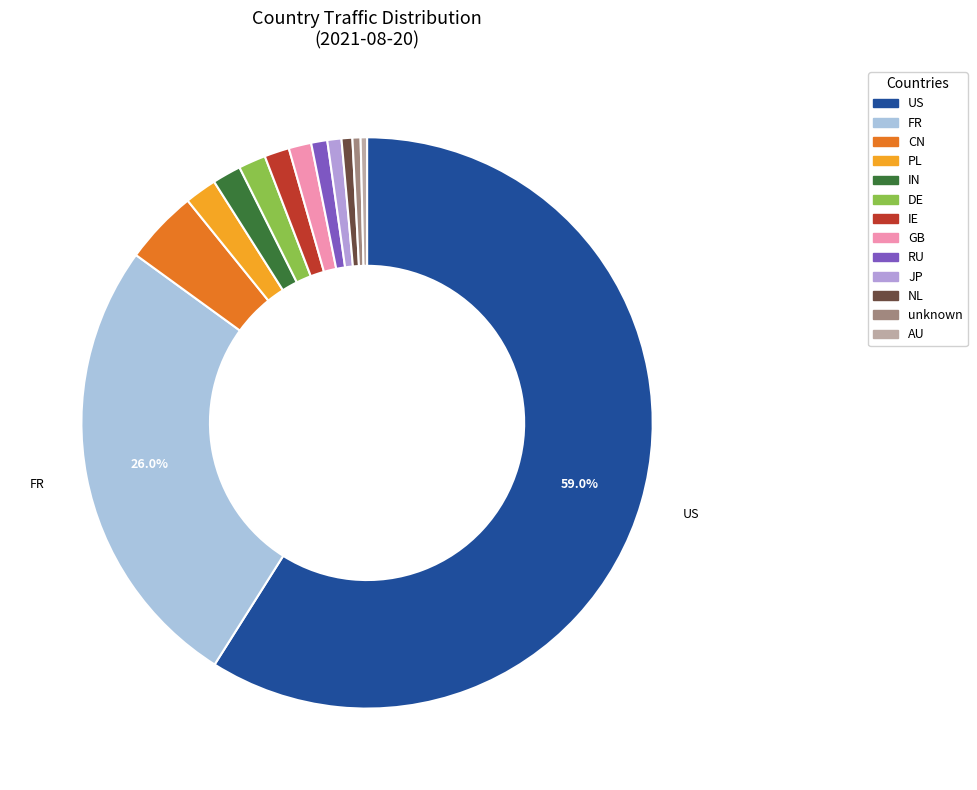

Does any single category account for the majority?

Yes